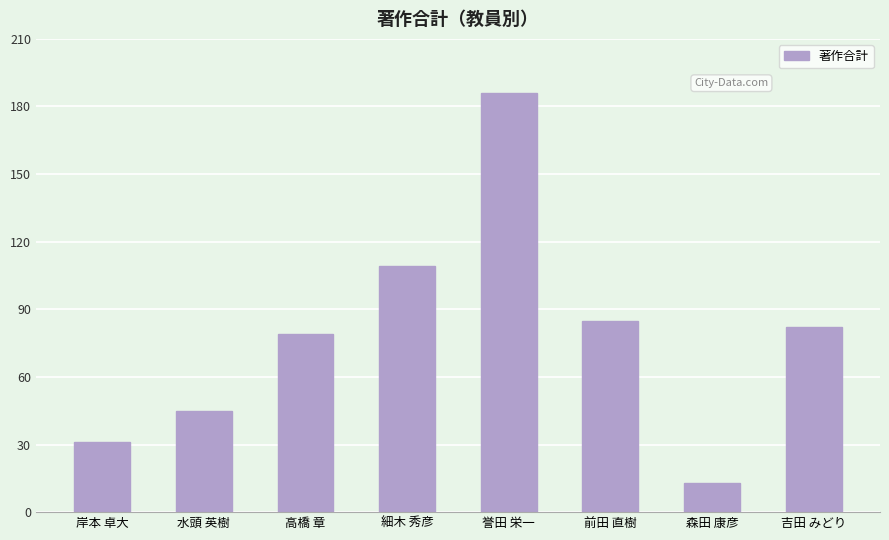

How many bars are there in total?

8